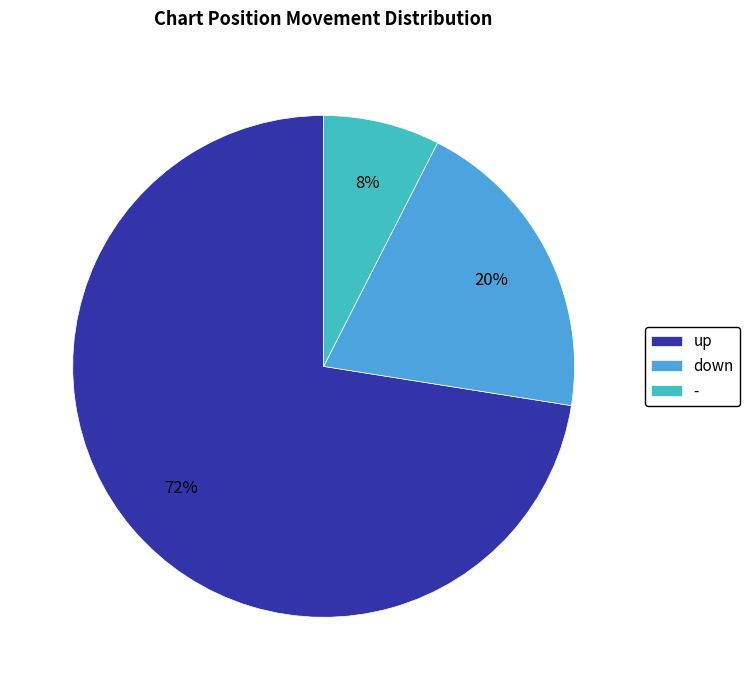

Rank the categories by value from highest to lowest.

up, down, -